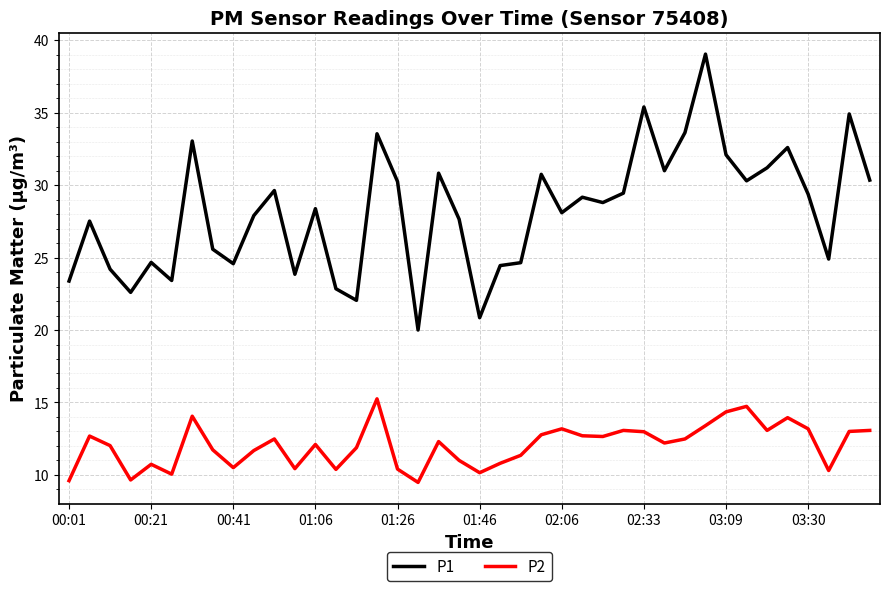

Rank the series by their average value, from highest to lowest.

P1, P2